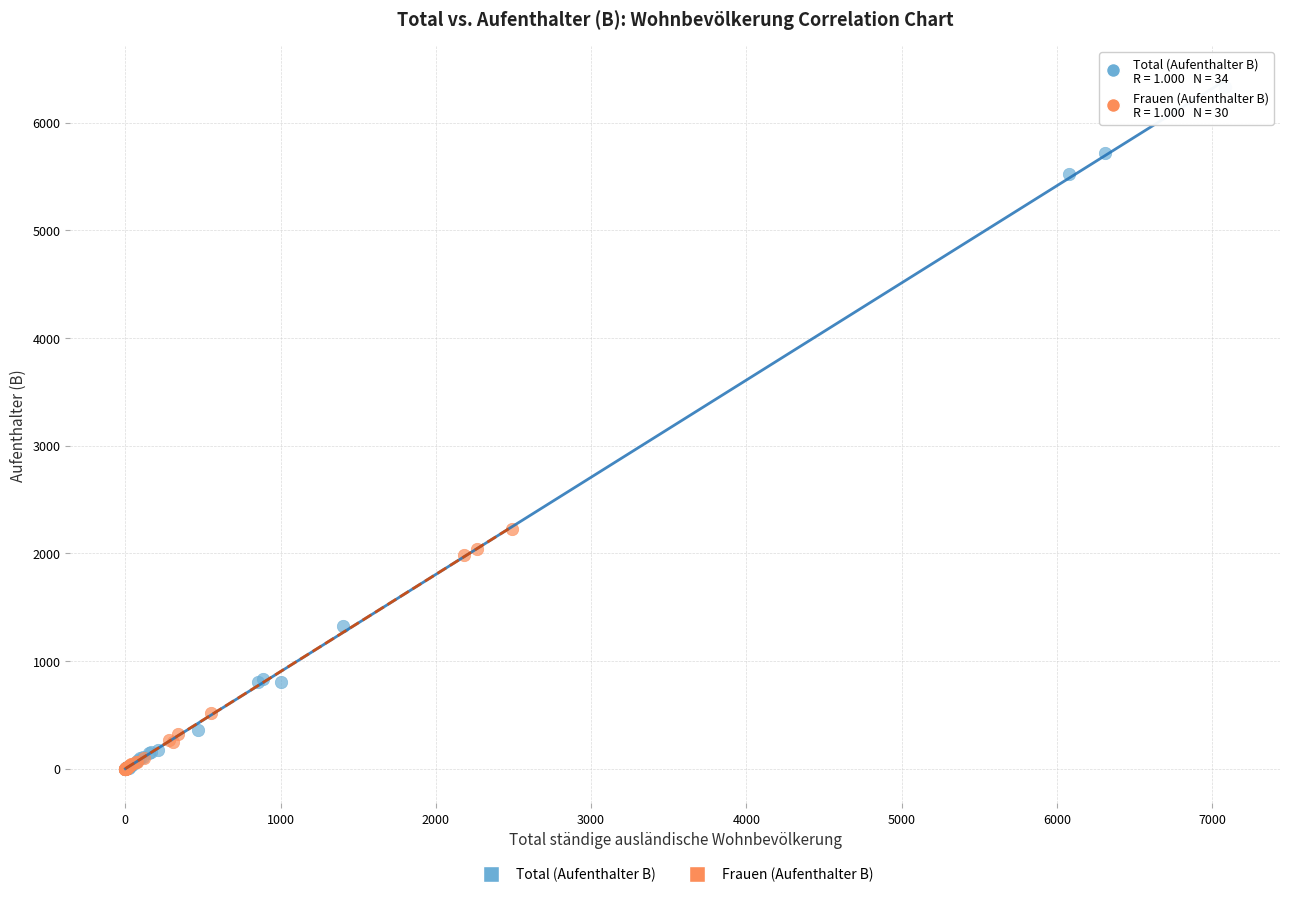

Which series contains the highest Y value?

Total (Aufenthalter B)